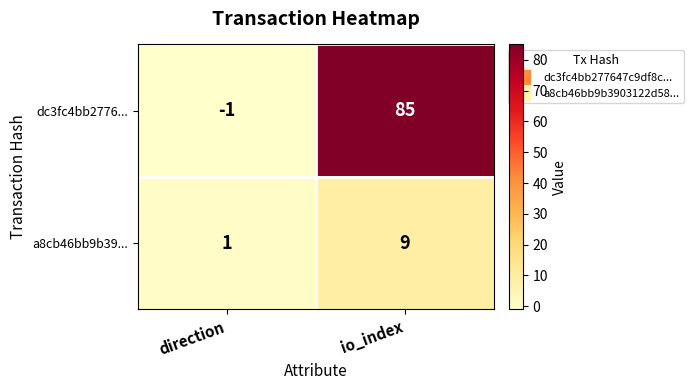

At which category does the chart reach its peak across all series?

io_index